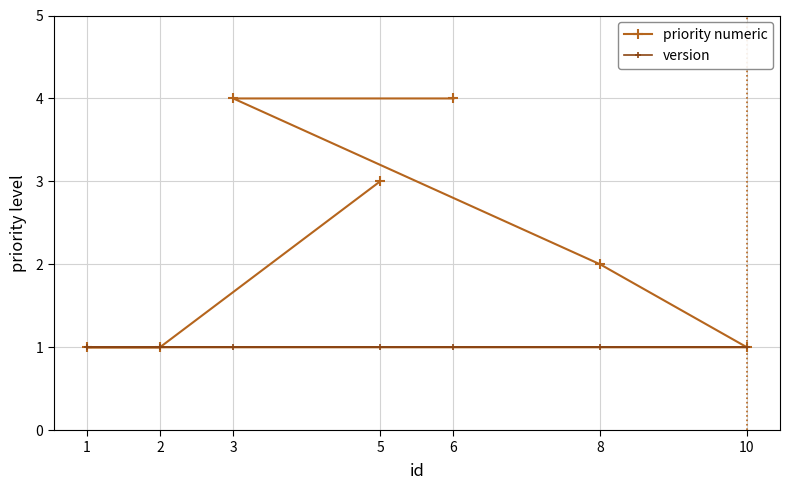

What is the sum of the priority numeric values at 2 and 6?

5